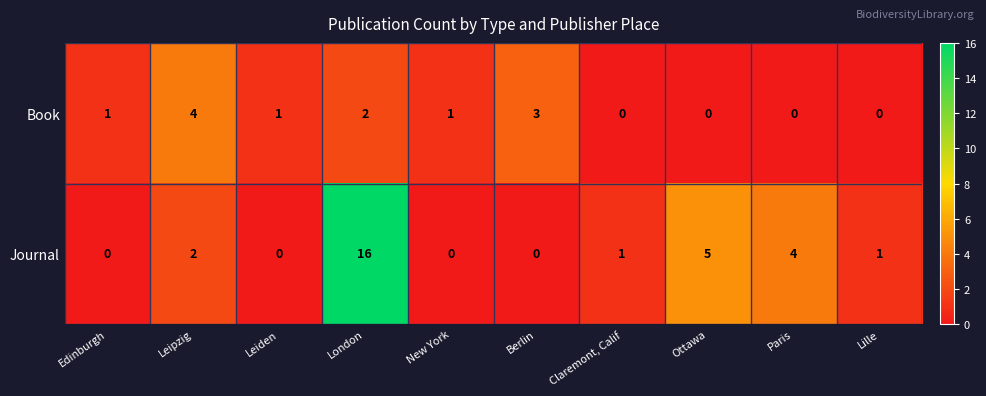

What is the total value across all series at Leipzig?

6